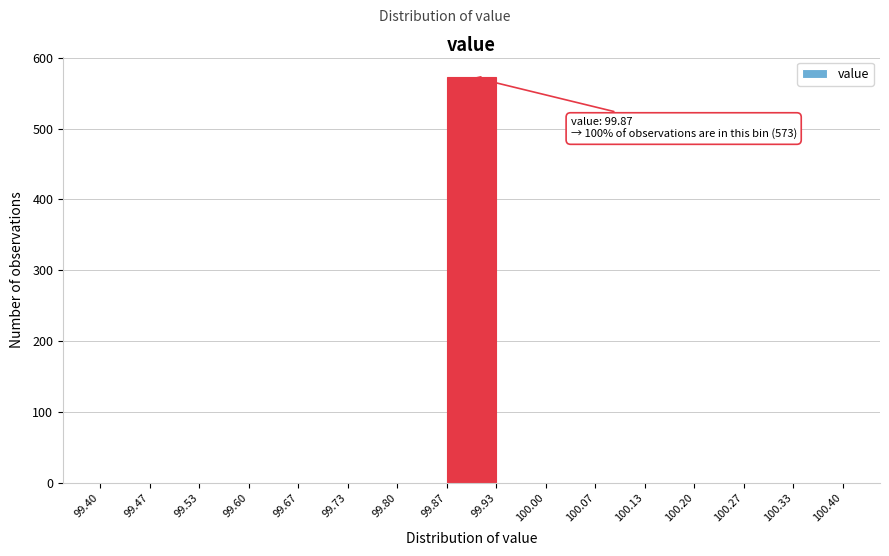

Over which range of the x-axis is the bar tallest?

99.87 to 99.93